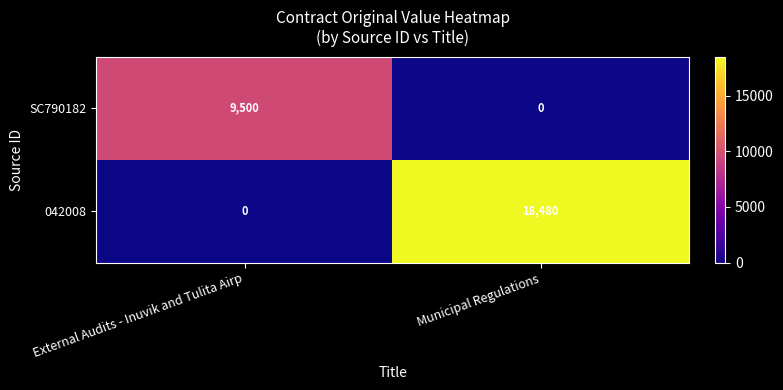

List the series in order of their peak value, highest first.

042008, SC790182